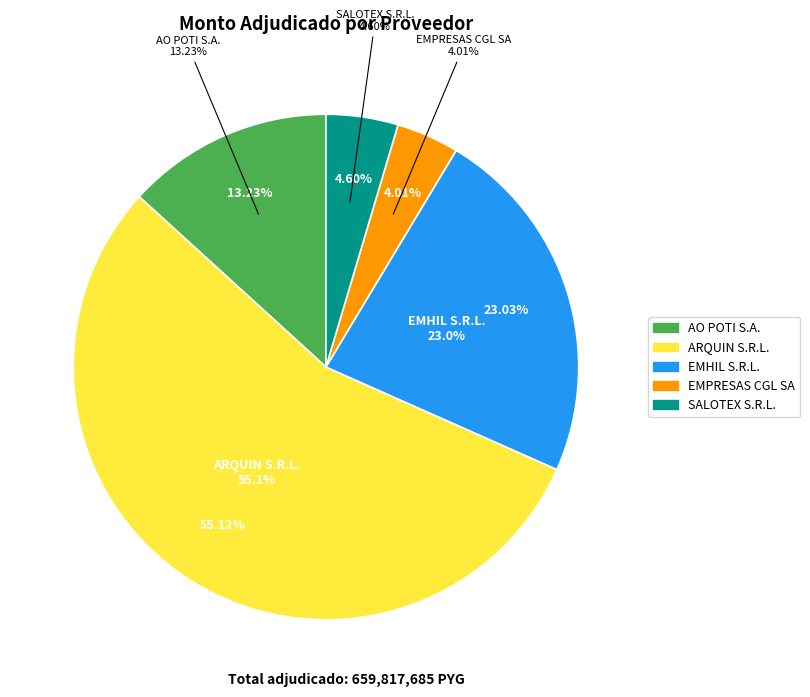

What percentage is the ARQUIN S.R.L. slice, to the nearest percent?

55%